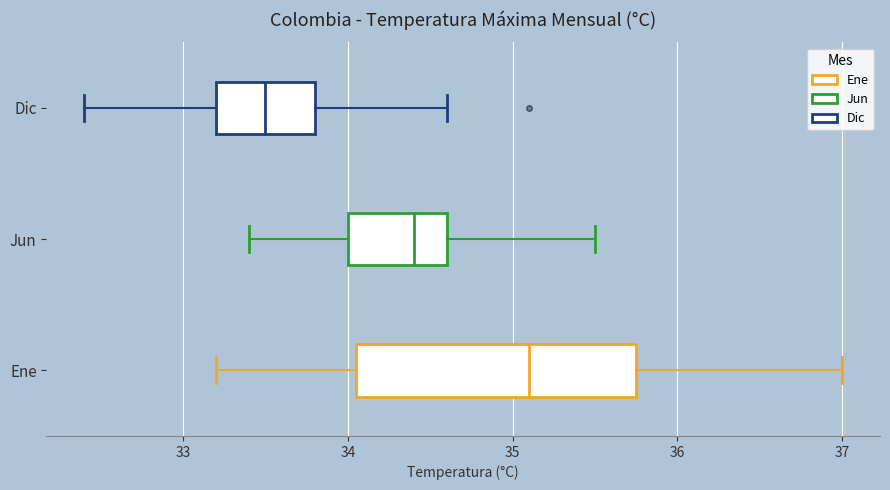

Comparing the boxes themselves (not the whiskers), which one is the widest?

Ene